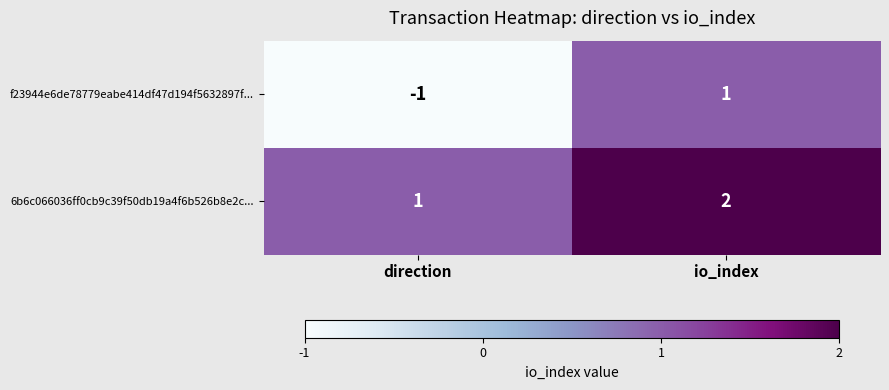

Where is f23944e6de78779eabe414df47d194f5632897f... nearest to the value 0?

direction